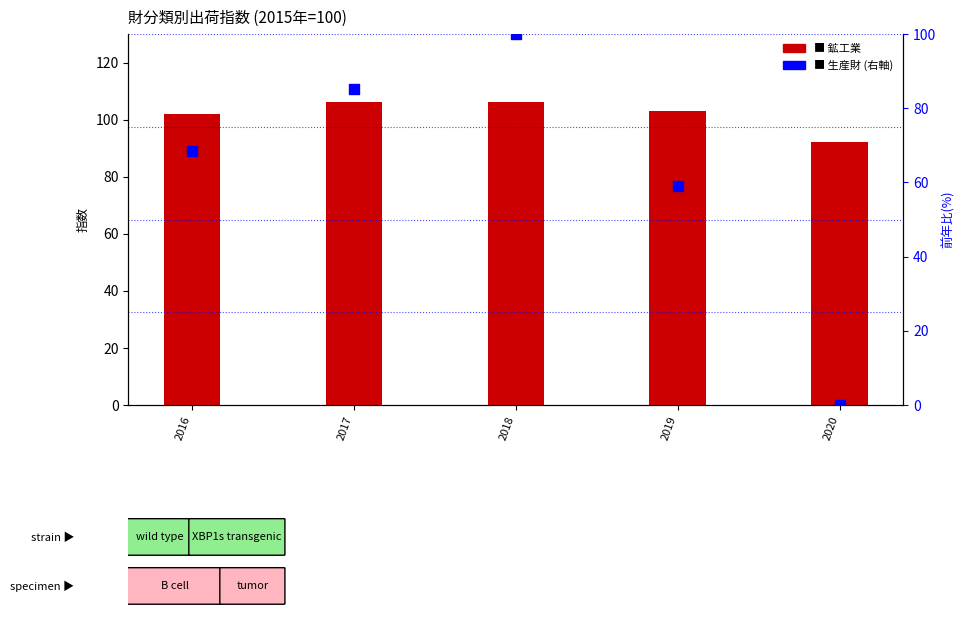

Is the value of 生産財 at 2020 greater than the value of 鉱工業 at 2017?

No